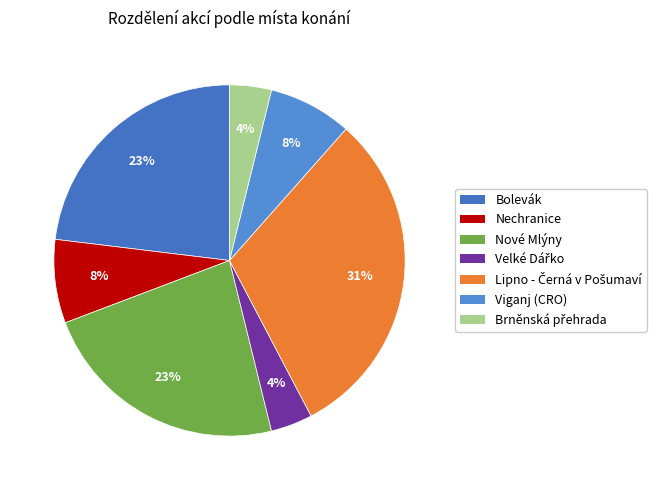

Approximately how many times larger is the value at Lipno - Černá v Pošumaví compared to Nechranice?

4.0